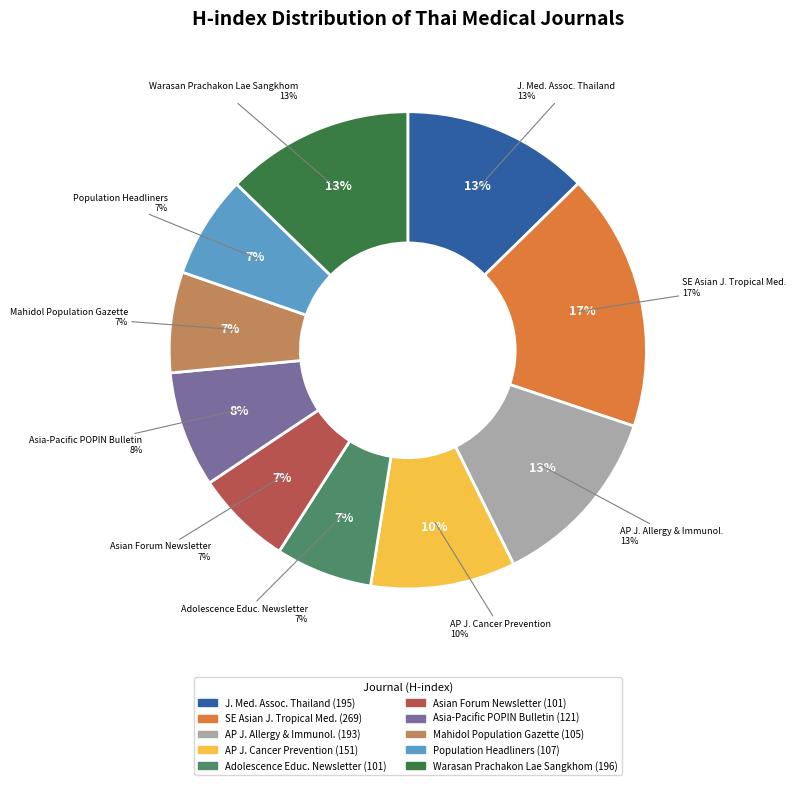

To the nearest percent, what percentage of the pie is Adolescence education newsletter?

7%